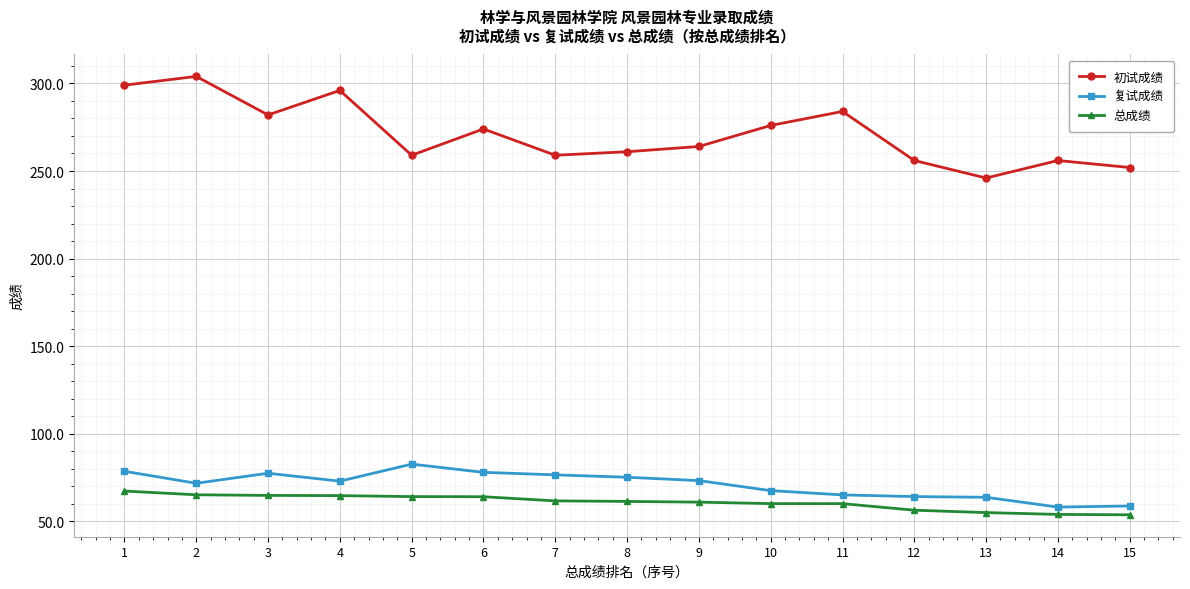

Which series has the largest range (max minus min)?

初试成绩